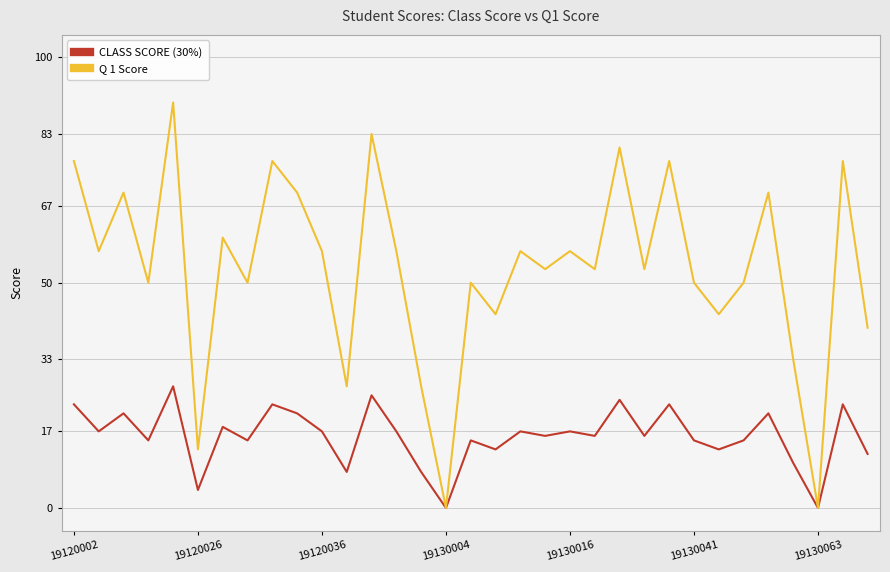

Rank the series by their average value, from highest to lowest.

Q 1 Score, CLASS SCORE (30%)